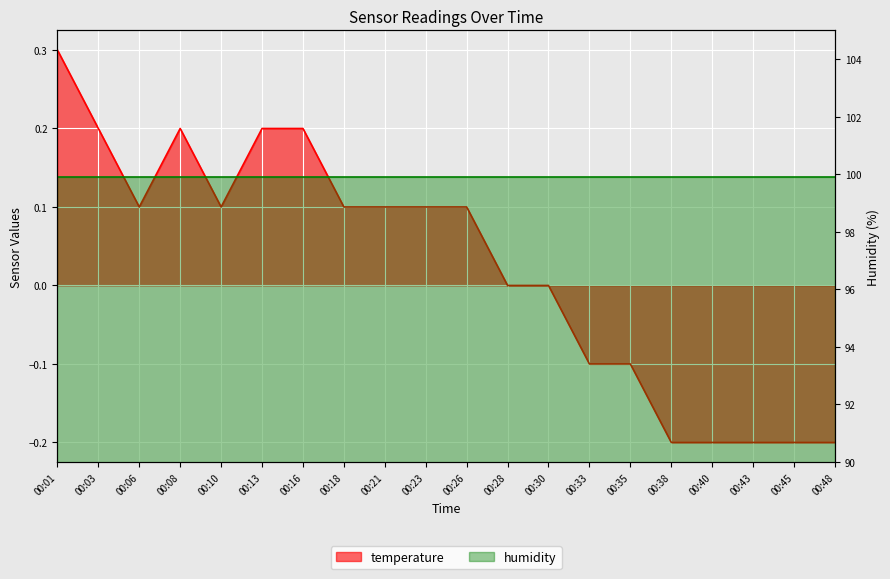

What is the value of the 20th point from the left?

-0.2